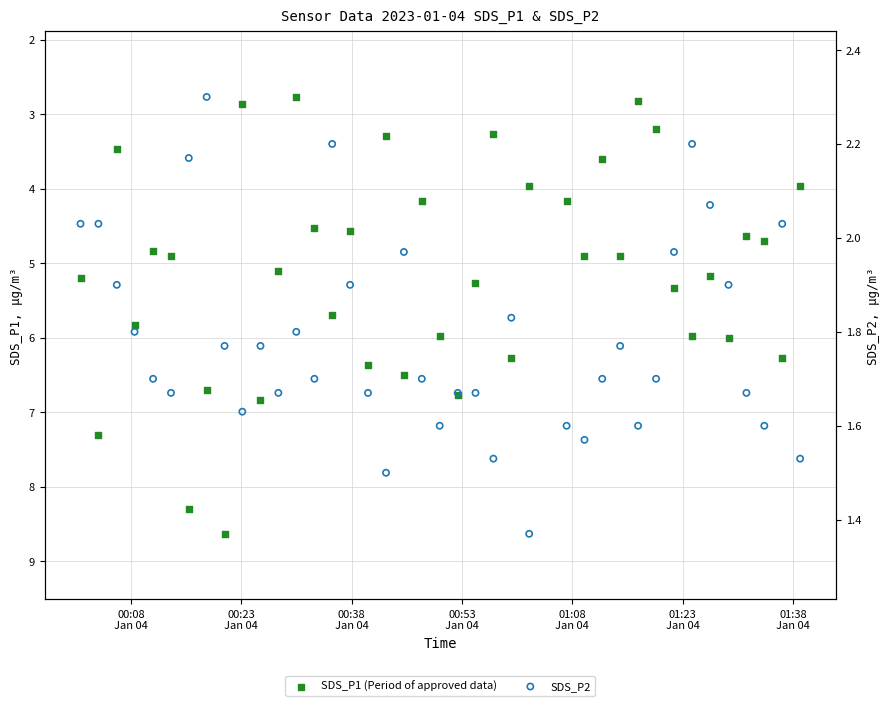

Is the value of SDS_P1 (Period of approved data) at 25 greater than the value of SDS_P2 at 01:38
Jan 04?

Yes